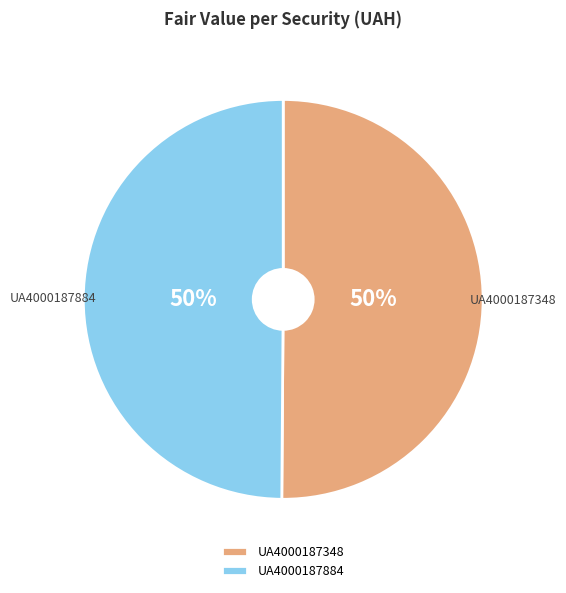

To the nearest percent, what percentage of the pie is UA4000187348?

50%